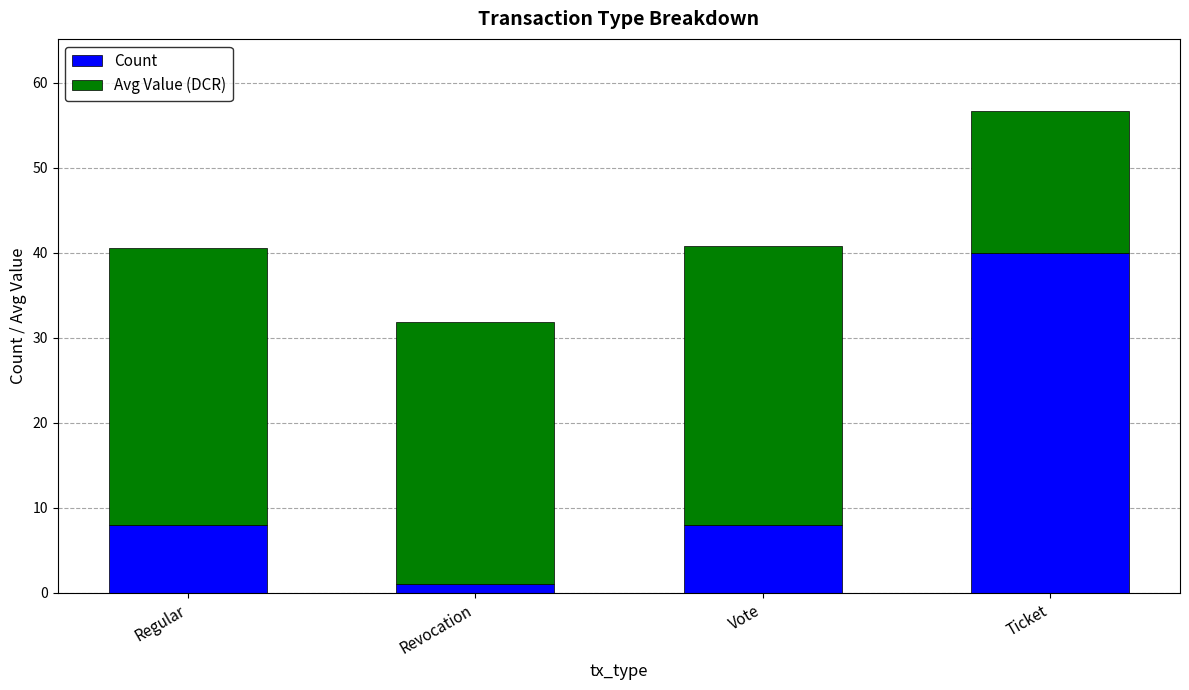

What is the value of the Count bar at the 2nd from the left?

1.0